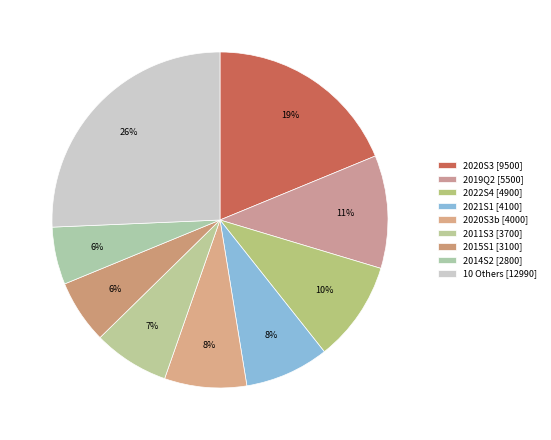

Count the number of slices in the pie.

9